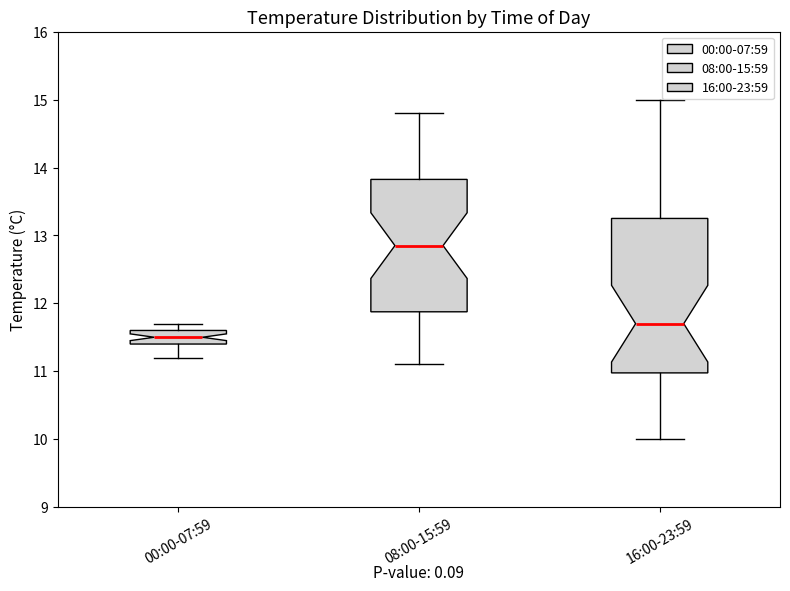

Reading left to right, transcribe this box plot: for each box, give where its median line is, the range the box spans, and where its two whiskers end, as read against the y-axis. The values are not printed on the chart, so give them approximately, as read against the axis.

00:00-07:59: median 11.5, box 11.4 to 11.6, whiskers 11.2 to 11.7
08:00-15:59: median 12.9, box 11.9 to 13.8, whiskers 11.1 to 14.8
16:00-23:59: median 11.7, box 11.0 to 13.3, whiskers 10.0 to 15.0